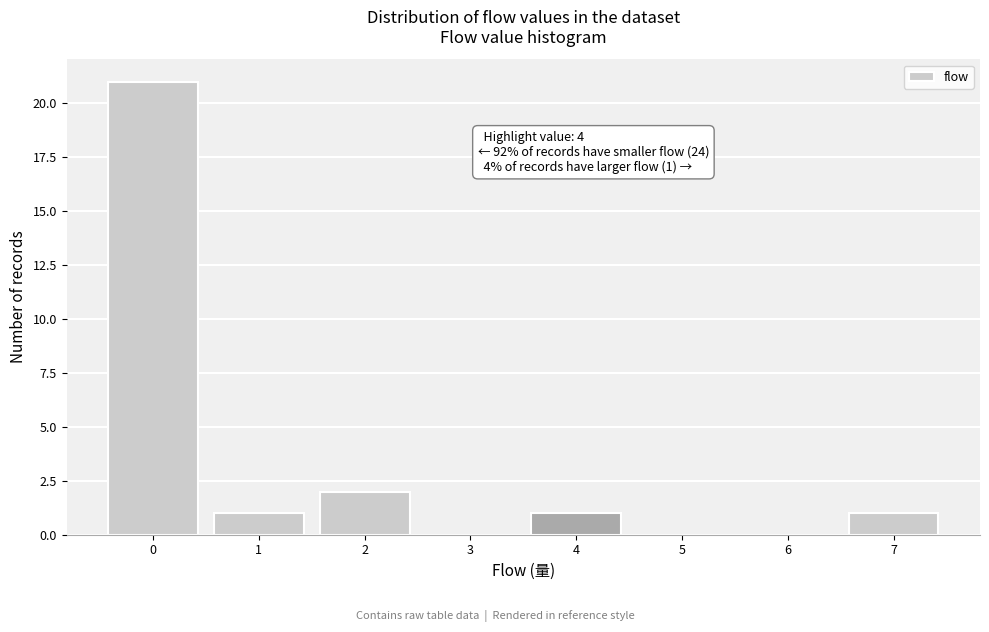

Reading left to right, transcribe all the data shown in this chart.

0=21	1=1	2=2	3=0	4=1	5=0	6=0	7=1